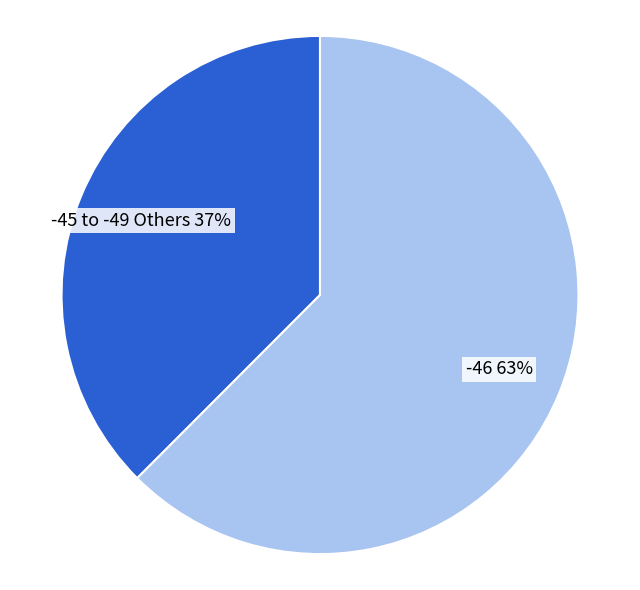

Does any single category account for the majority?

Yes